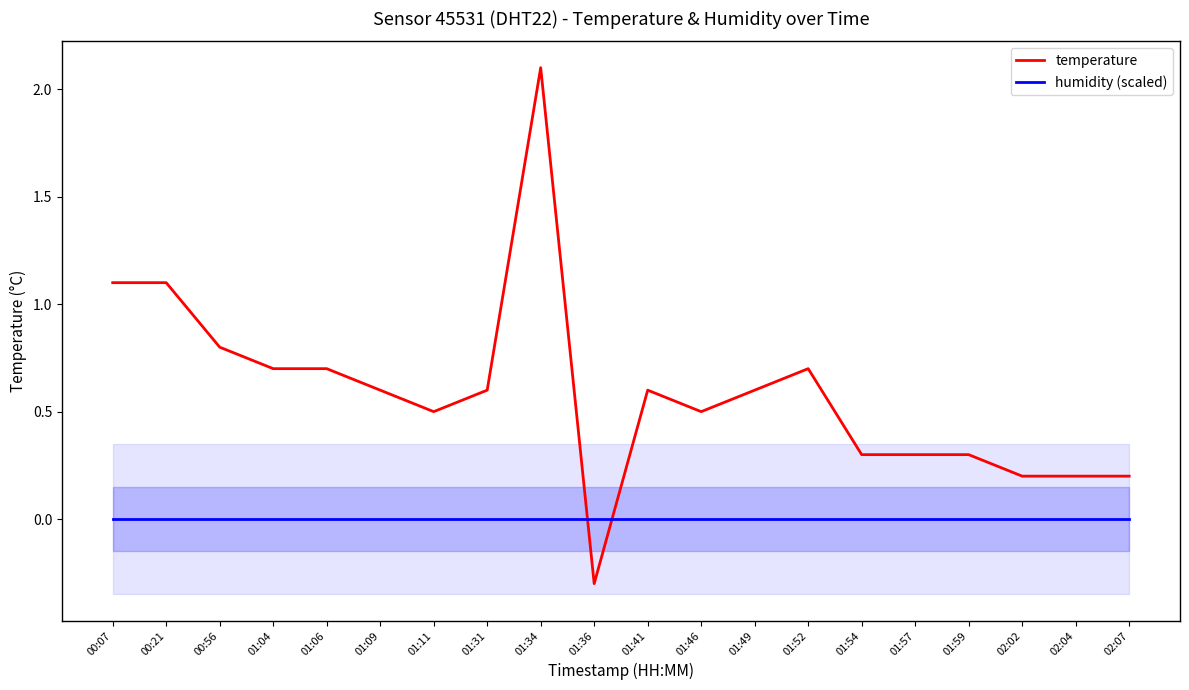

What is the maximum value for temperature?

2.1